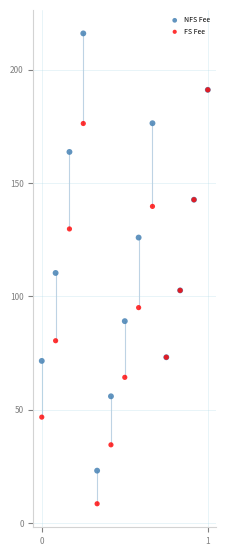

Which series has the largest Y range (max minus min)?

NFS Fee